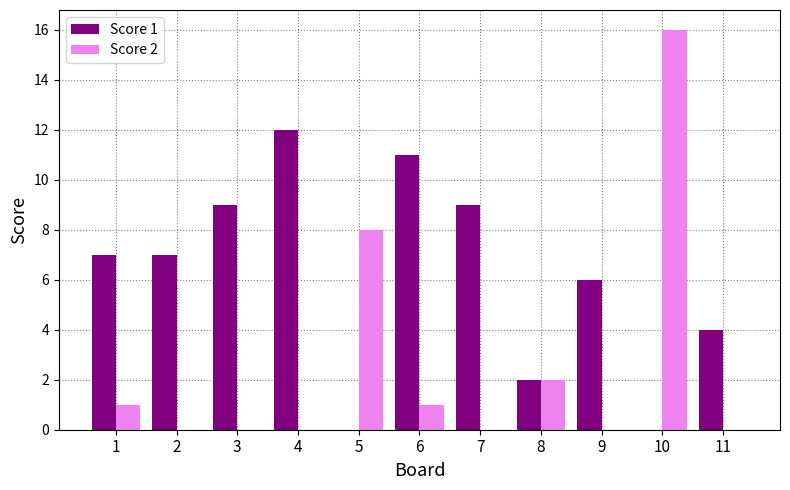

At which category is the sum across all series the highest?

10